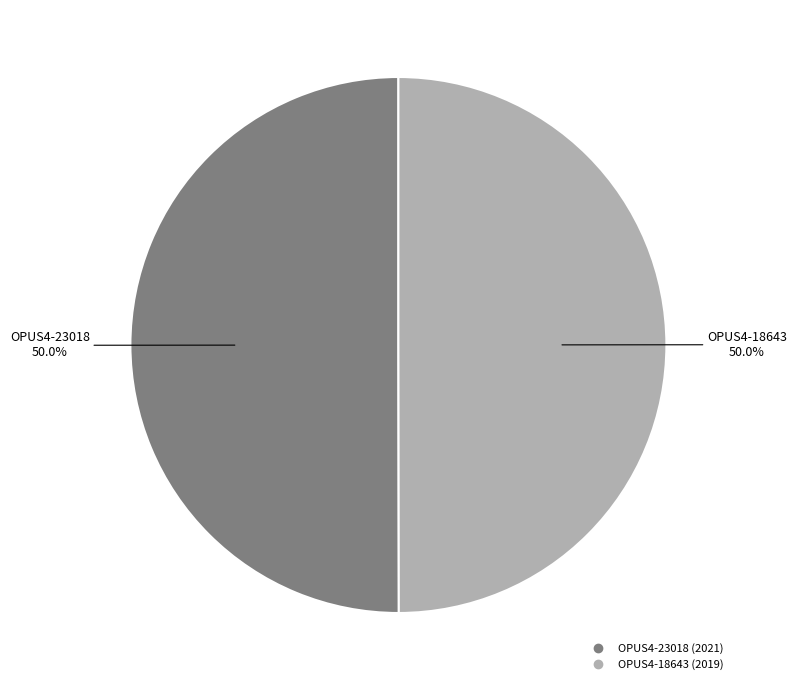

The OPUS4-18643 slice represents 50% of the pie. True or false?

True